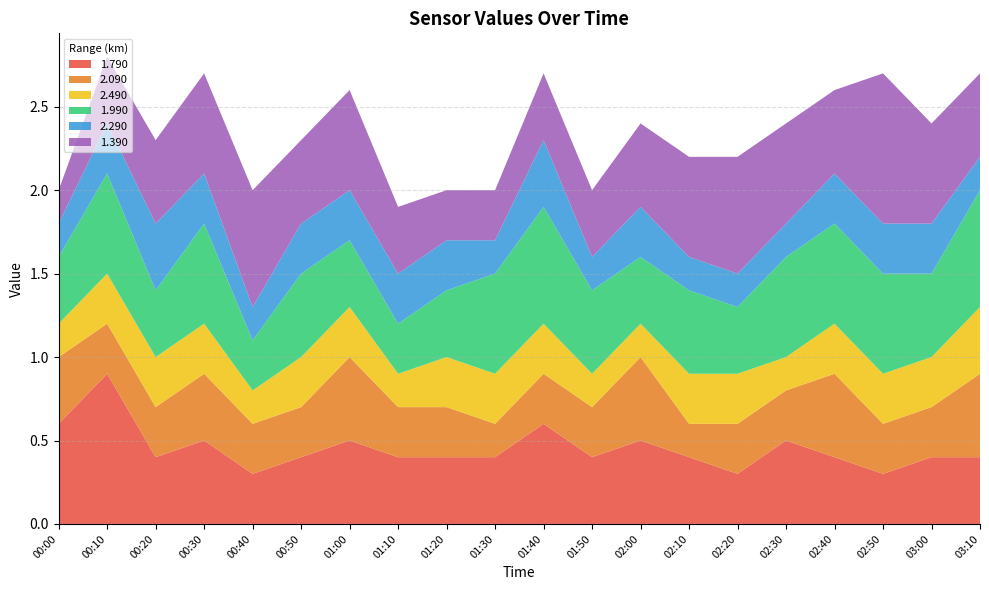

Reading left to right, extract all data points from this chart.

1.790: 00:00=0.6	00:10=0.9	00:20=0.4	00:30=0.5	00:40=0.3	00:50=0.4	01:00=0.5	01:10=0.4	01:20=0.4	01:30=0.4	01:40=0.6	01:50=0.4	02:00=0.5	02:10=0.4	02:20=0.3	02:30=0.5	02:40=0.4	02:50=0.3	03:00=0.4	03:10=0.4
2.090: 00:00=0.4	00:10=0.3	00:20=0.3	00:30=0.4	00:40=0.3	00:50=0.3	01:00=0.5	01:10=0.3	01:20=0.3	01:30=0.2	01:40=0.3	01:50=0.3	02:00=0.5	02:10=0.2	02:20=0.3	02:30=0.3	02:40=0.5	02:50=0.3	03:00=0.3	03:10=0.5
2.490: 00:00=0.2	00:10=0.3	00:20=0.3	00:30=0.3	00:40=0.2	00:50=0.3	01:00=0.3	01:10=0.2	01:20=0.3	01:30=0.3	01:40=0.3	01:50=0.2	02:00=0.2	02:10=0.3	02:20=0.3	02:30=0.2	02:40=0.3	02:50=0.3	03:00=0.3	03:10=0.4
1.990: 00:00=0.4	00:10=0.6	00:20=0.4	00:30=0.6	00:40=0.3	00:50=0.5	01:00=0.4	01:10=0.3	01:20=0.4	01:30=0.6	01:40=0.7	01:50=0.5	02:00=0.4	02:10=0.5	02:20=0.4	02:30=0.6	02:40=0.6	02:50=0.6	03:00=0.5	03:10=0.7
2.290: 00:00=0.2	00:10=0.3	00:20=0.4	00:30=0.3	00:40=0.2	00:50=0.3	01:00=0.3	01:10=0.3	01:20=0.3	01:30=0.2	01:40=0.4	01:50=0.2	02:00=0.3	02:10=0.2	02:20=0.2	02:30=0.2	02:40=0.3	02:50=0.3	03:00=0.3	03:10=0.2
1.390: 00:00=0.2	00:10=0.4	00:20=0.5	00:30=0.6	00:40=0.7	00:50=0.5	01:00=0.6	01:10=0.4	01:20=0.3	01:30=0.3	01:40=0.4	01:50=0.4	02:00=0.5	02:10=0.6	02:20=0.7	02:30=0.6	02:40=0.5	02:50=0.9	03:00=0.6	03:10=0.5